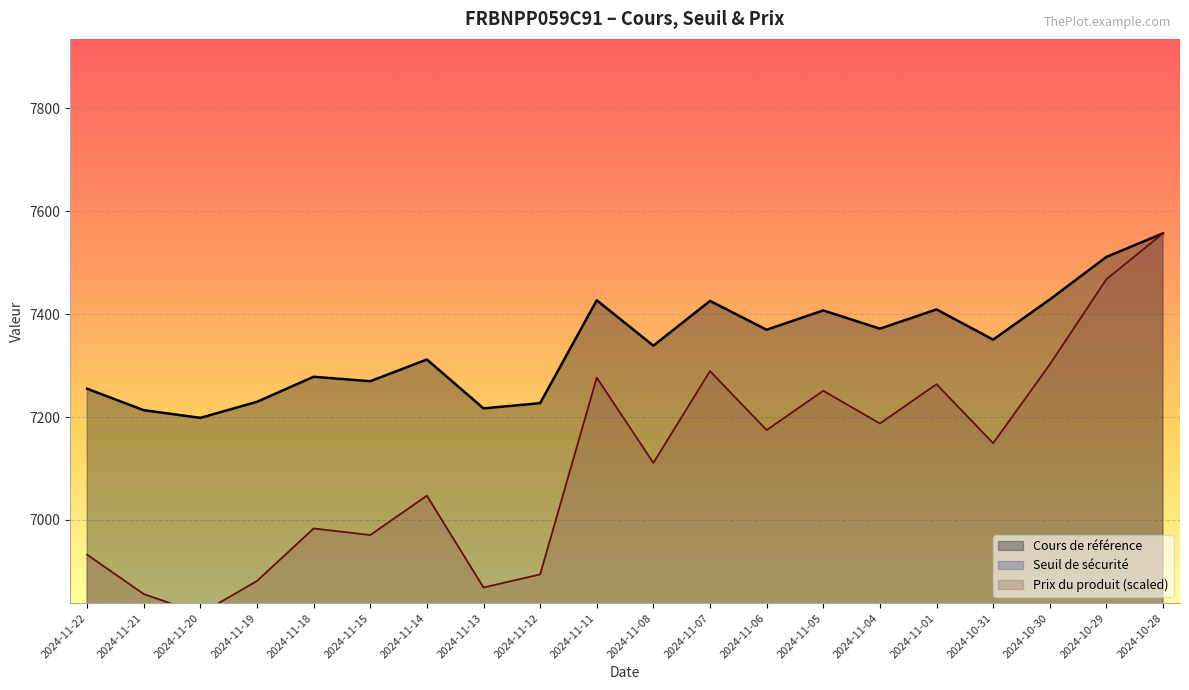

What is the value of the Prix du produit point at the 7th from the left?

7047.2